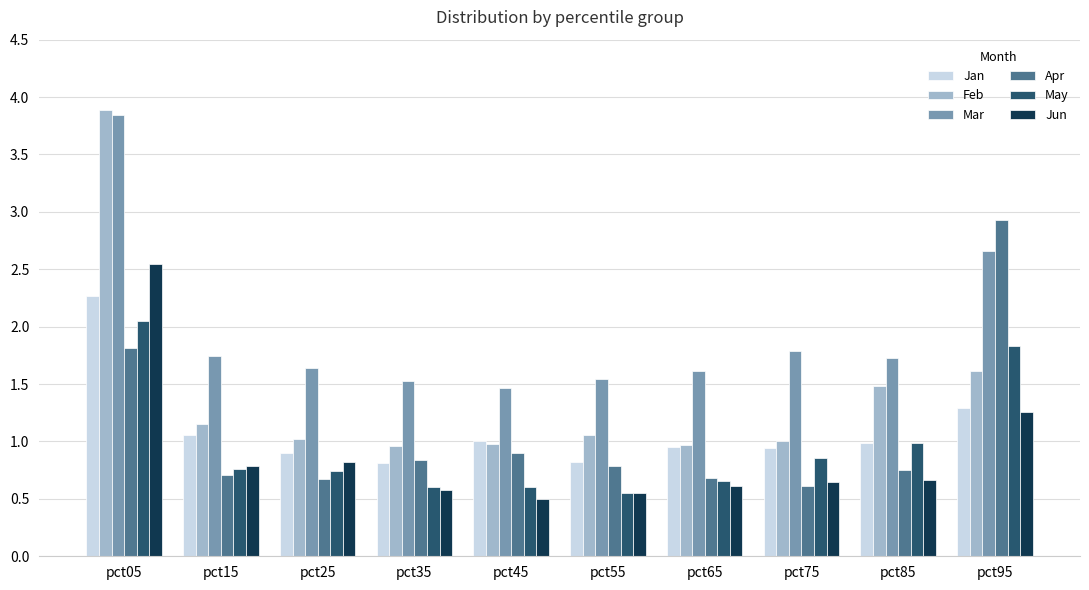

The Jan series shows 1.7 at pct95. True or false?

False